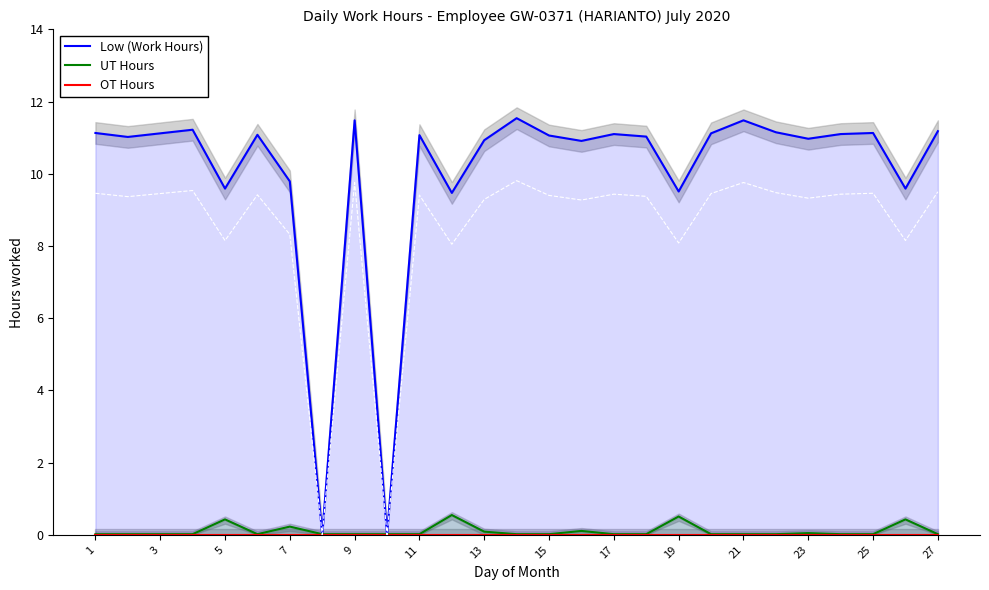

Reading left to right, transcribe all the data shown in this chart.

Low (Work Hours): 11.1	11.0	11.1	11.2	9.6	11.1	9.8	0.0	11.5	0.0	11.1	9.5	10.9	11.5	11.1	10.9	11.1	11.0	9.5	11.1	11.5	11.2	11.0	11.1	11.1	9.6	11.2
UT Hours: 0.0	0.0	0.0	0.0	0.4	0.0	0.2	0.0	0.0	0.0	0.0	0.6	0.1	0.0	0.0	0.1	0.0	0.0	0.5	0.0	0.0	0.0	0.1	0.0	0.0	0.4	0.0
OT Hours: 0.0	0.0	0.0	0.0	0.0	0.0	0.0	0.0	0.0	0.0	0.0	0.0	0.0	0.0	0.0	0.0	0.0	0.0	0.0	0.0	0.0	0.0	0.0	0.0	0.0	0.0	0.0